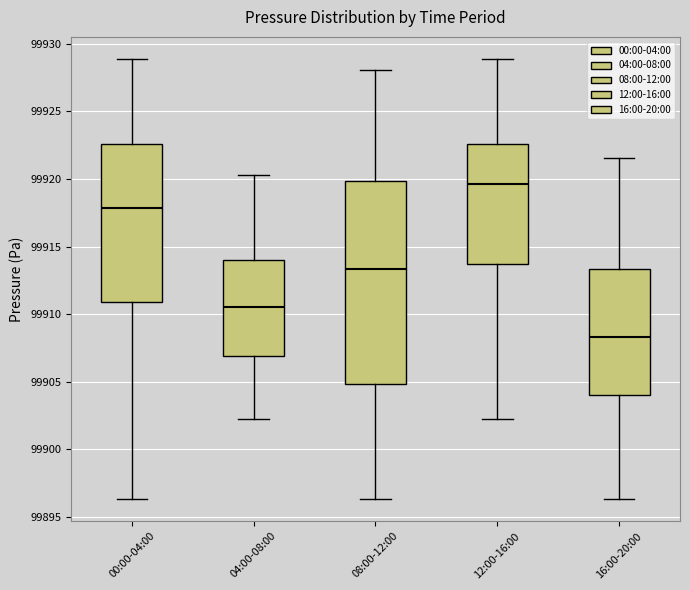

Where is the upper edge of the box for 12:00-16:00 on the y-axis? The values are not printed on the chart, so give them approximately, as read against the axis.

99922.5